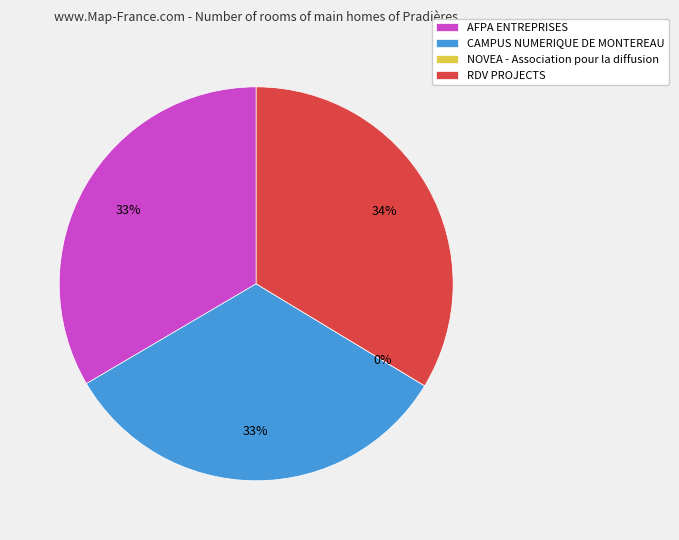

What percentage is NOT represented by AFPA ENTREPRISES?

66.5%